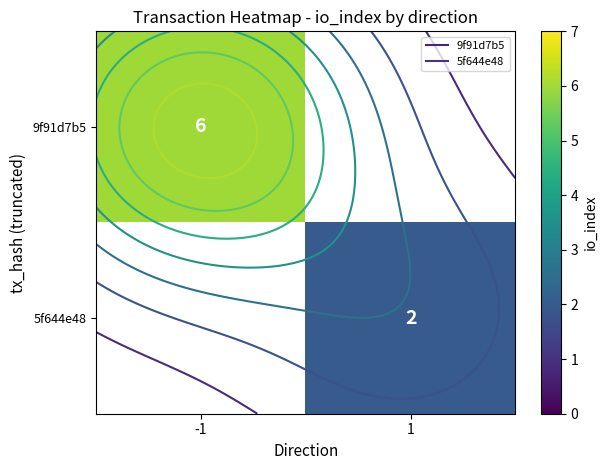

At how many categories does at least one series exceed 2?

1